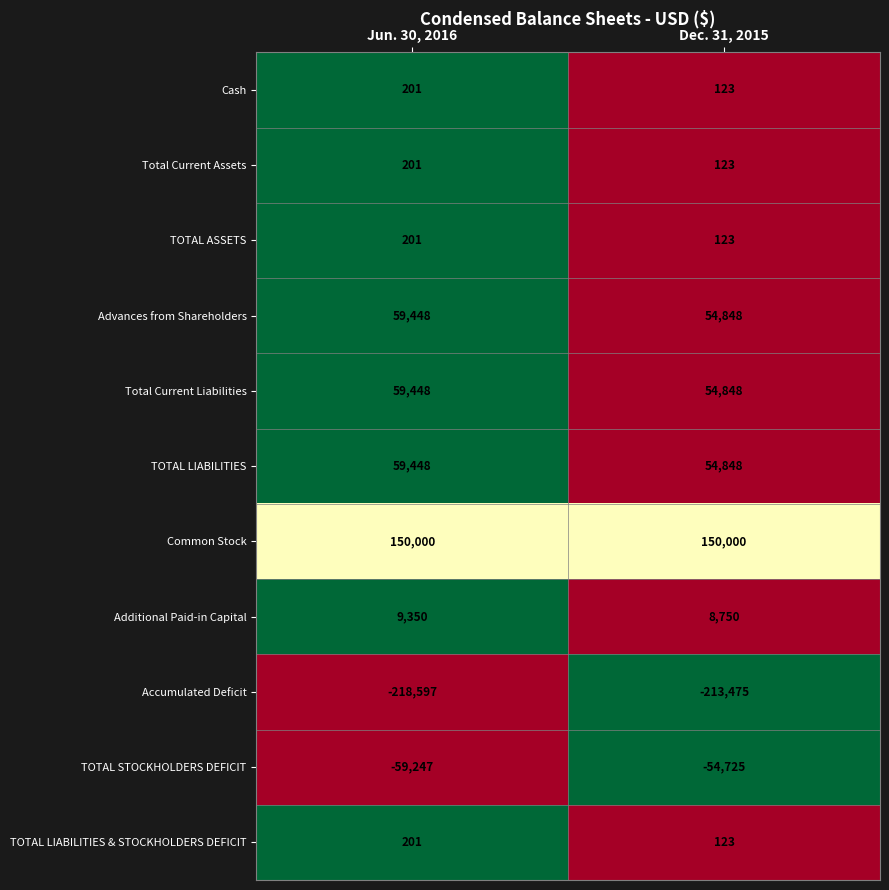

Between Jun. 30, 2016 and Dec. 31, 2015, which series saw the biggest shift?

Accumulated Deficit